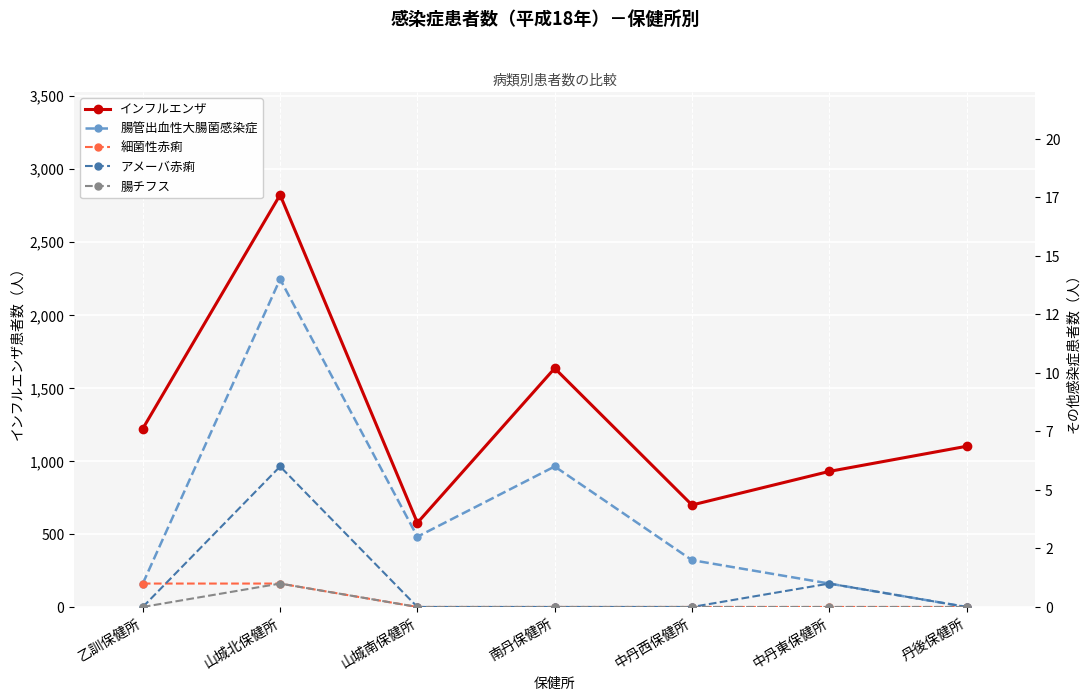

Is it true that 腸管出血性大腸菌感染症 equals 0 at 中丹東保健所?

False